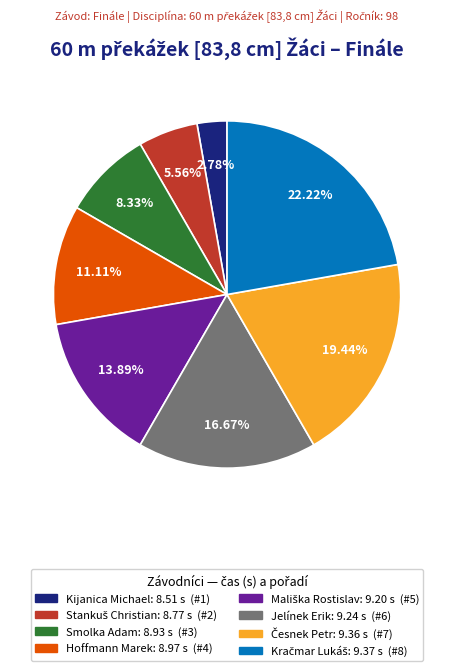

Is it true that Hoffmann Marek is 3% of the pie?

False